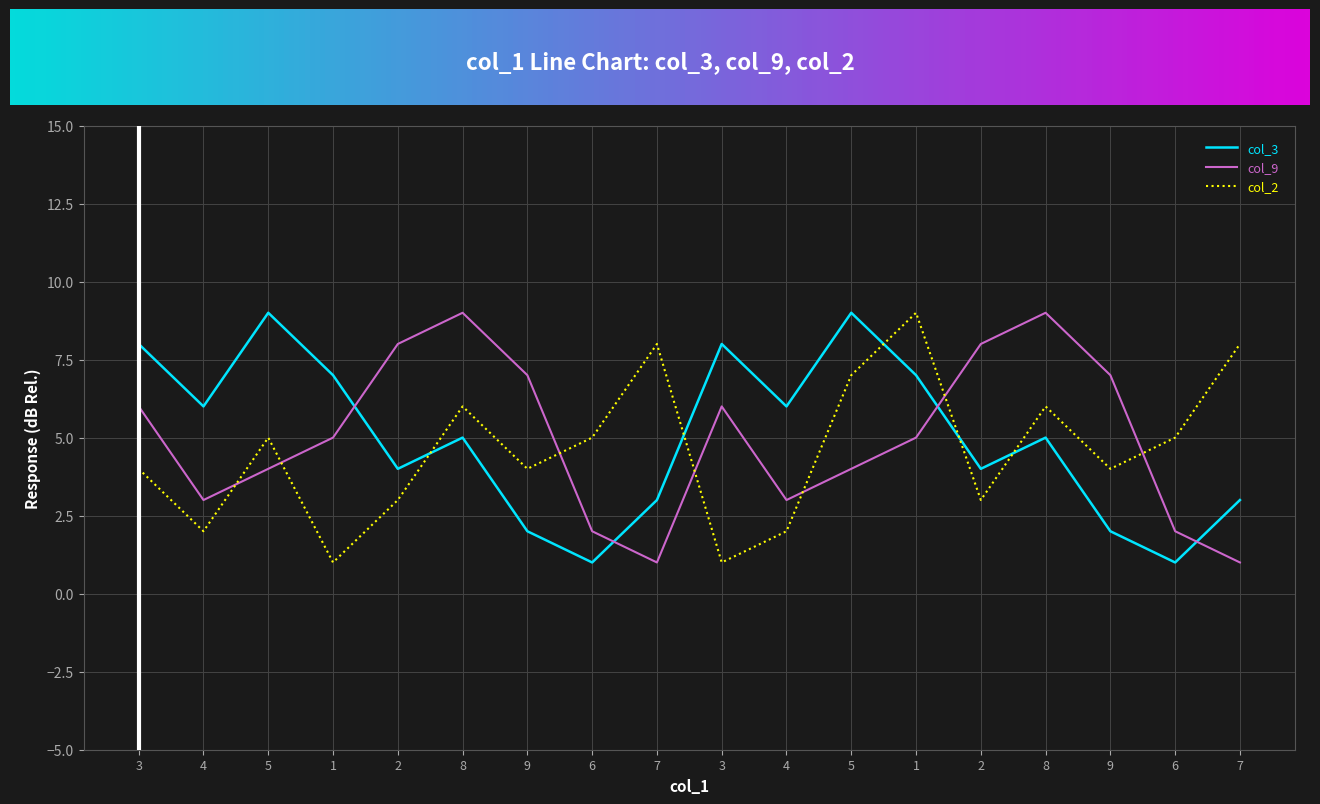

Reading left to right, extract all data points from this chart.

col_3: 8	6	9	7	4	5	2	1	3	8	6	9	7	4	5	2	1	3
col_9: 6	3	4	5	8	9	7	2	1	6	3	4	5	8	9	7	2	1
col_2: 4	2	5	1	3	6	4	5	8	1	2	7	9	3	6	4	5	8